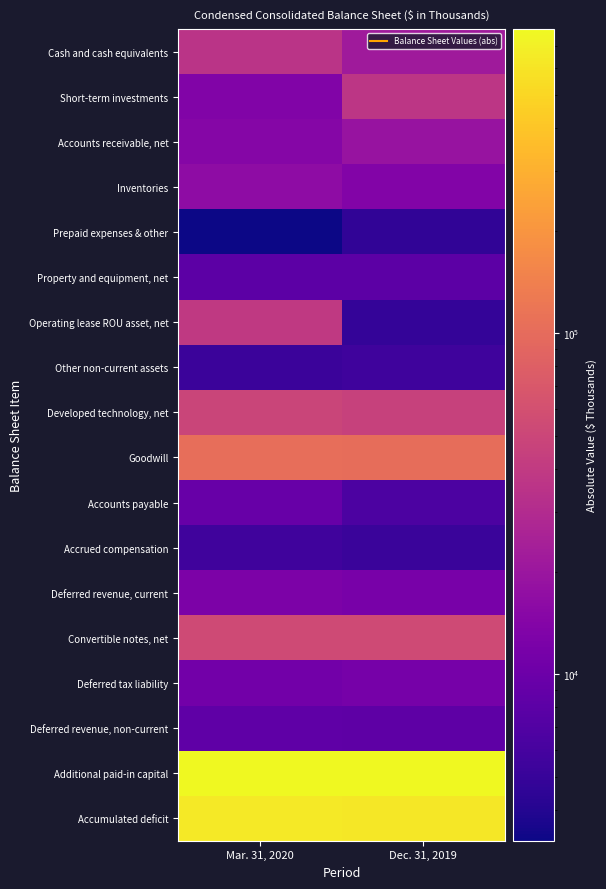

Reading left to right, transcribe all the data shown in this chart.

Cash and cash equivalents: Mar. 31, 2020=34992	Dec. 31, 2019=21661
Short-term investments: Mar. 31, 2020=13493	Dec. 31, 2019=36978
Accounts receivable, net: Mar. 31, 2020=14410	Dec. 31, 2019=18981
Inventories: Mar. 31, 2020=16294	Dec. 31, 2019=13884
Prepaid expenses & other: Mar. 31, 2020=3244	Dec. 31, 2019=4592
Property and equipment, net: Mar. 31, 2020=8143	Dec. 31, 2019=8056
Operating lease ROU asset, net: Mar. 31, 2020=39499	Dec. 31, 2019=4860
Other non-current assets: Mar. 31, 2020=5204	Dec. 31, 2019=5492
Developed technology, net: Mar. 31, 2020=48612	Dec. 31, 2019=46200
Goodwill: Mar. 31, 2020=106328	Dec. 31, 2019=104108
Accounts payable: Mar. 31, 2020=9440	Dec. 31, 2019=6510
Accrued compensation: Mar. 31, 2020=5616	Dec. 31, 2019=5160
Deferred revenue, current: Mar. 31, 2020=12667	Dec. 31, 2019=11803
Convertible notes, net: Mar. 31, 2020=53920	Dec. 31, 2019=53821
Deferred tax liability: Mar. 31, 2020=10929	Dec. 31, 2019=11494
Deferred revenue, non-current: Mar. 31, 2020=8438	Dec. 31, 2019=8168
Additional paid-in capital: Mar. 31, 2020=782031	Dec. 31, 2019=777765
Accumulated deficit: Mar. 31, 2020=639721	Dec. 31, 2019=623641